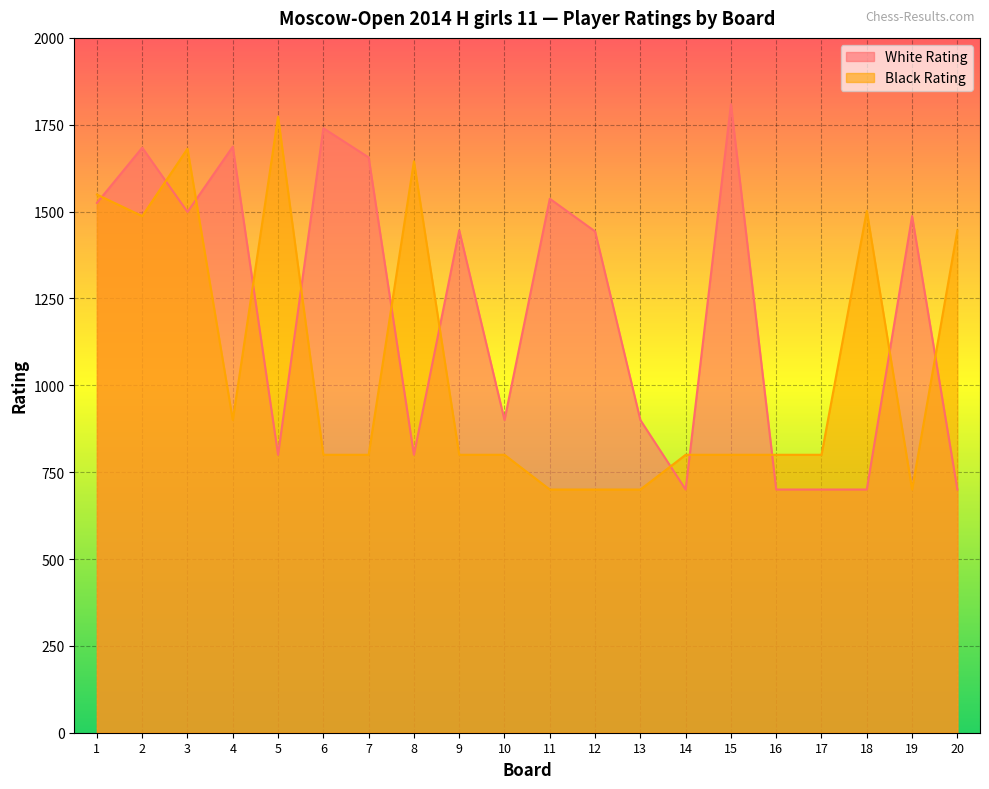

What is the highest value of the Black Rating series?

1773